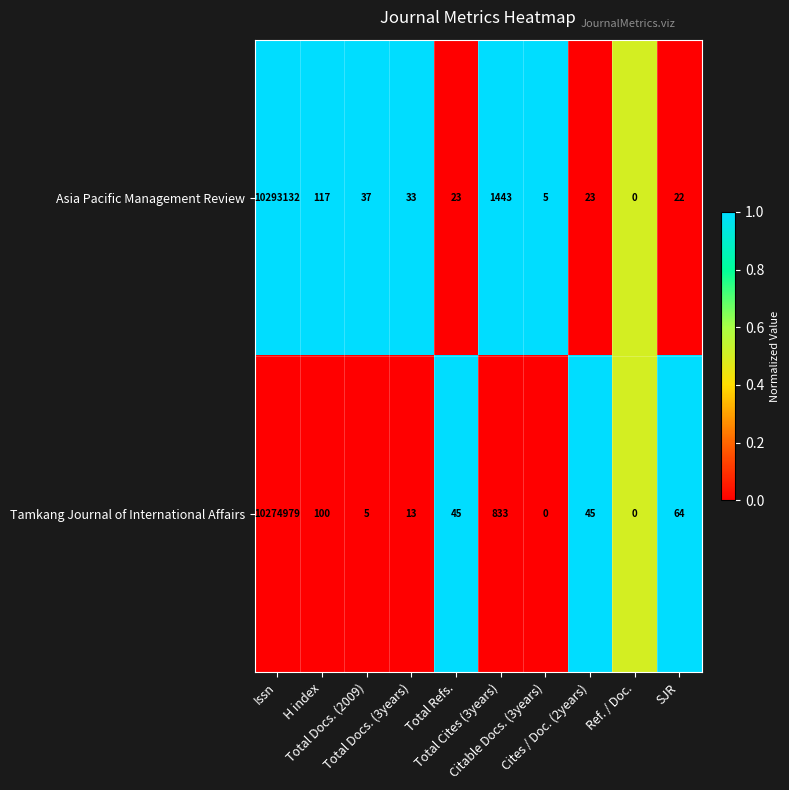

What is the greatest value displayed?

10293132